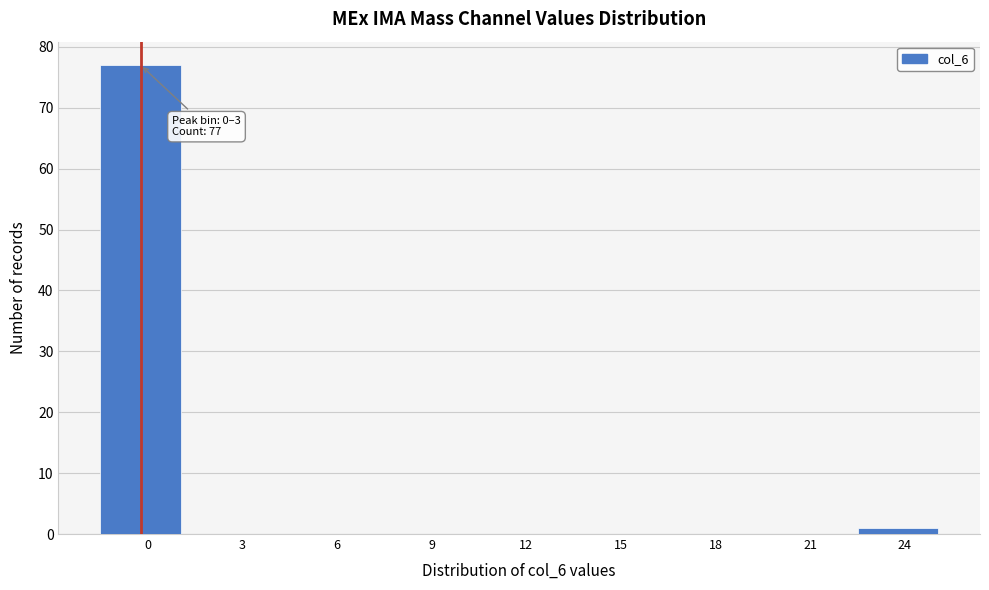

Reading left to right, transcribe all the data shown in this chart.

0=77	3=0	6=0	9=0	12=0	15=0	18=0	21=0	24=1